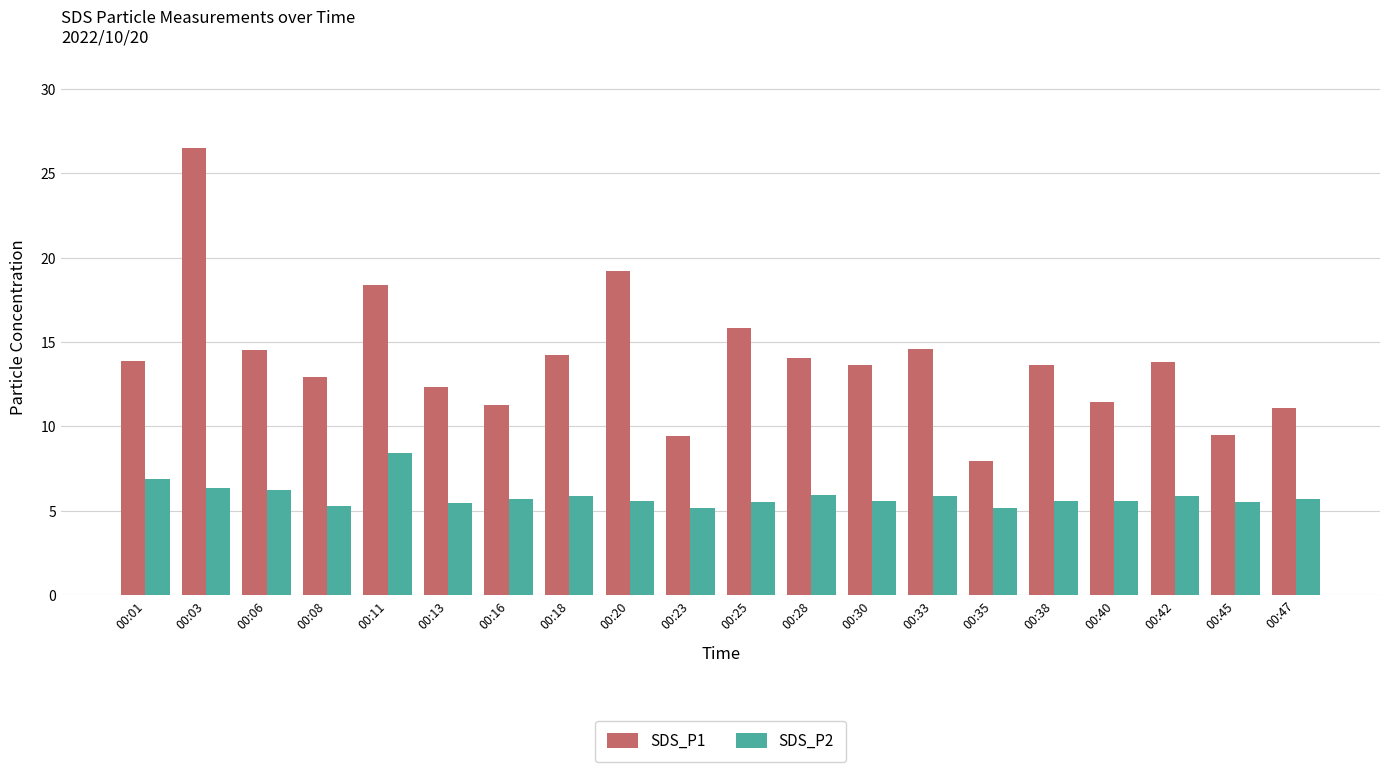

Which series has the largest range (max minus min)?

SDS_P1